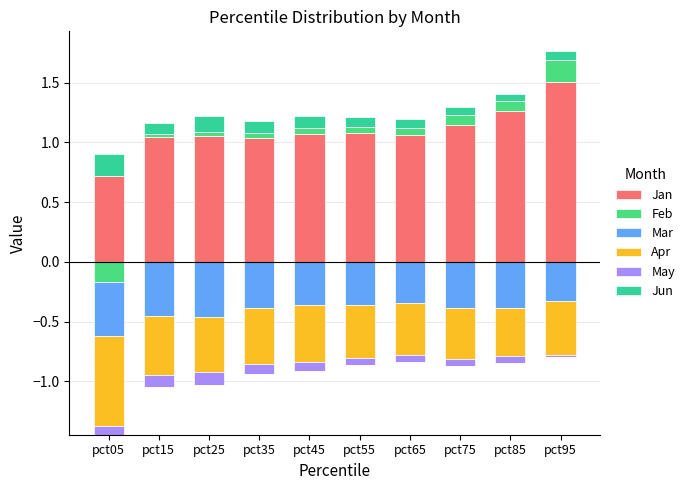

Which series has the widest spread of values?

Jan